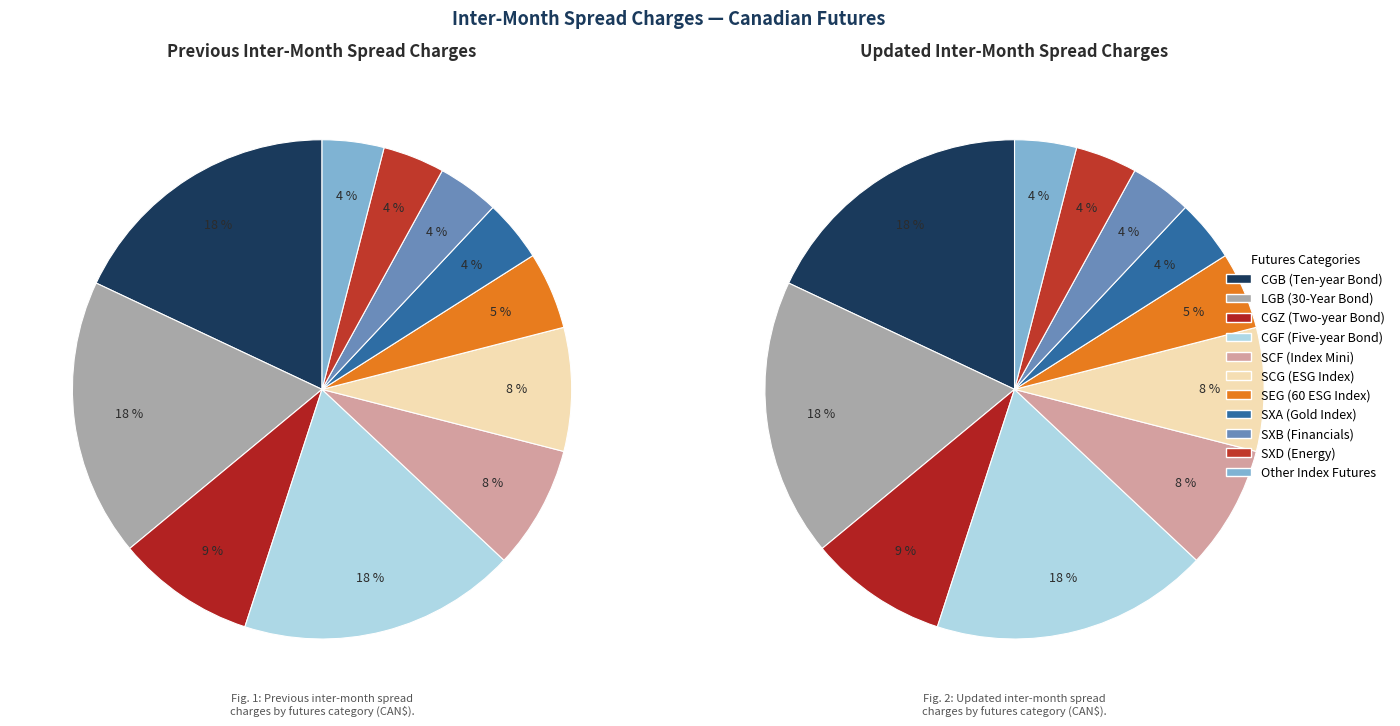

Which category has the biggest portion of the pie?

CGB (Ten-year Bond)